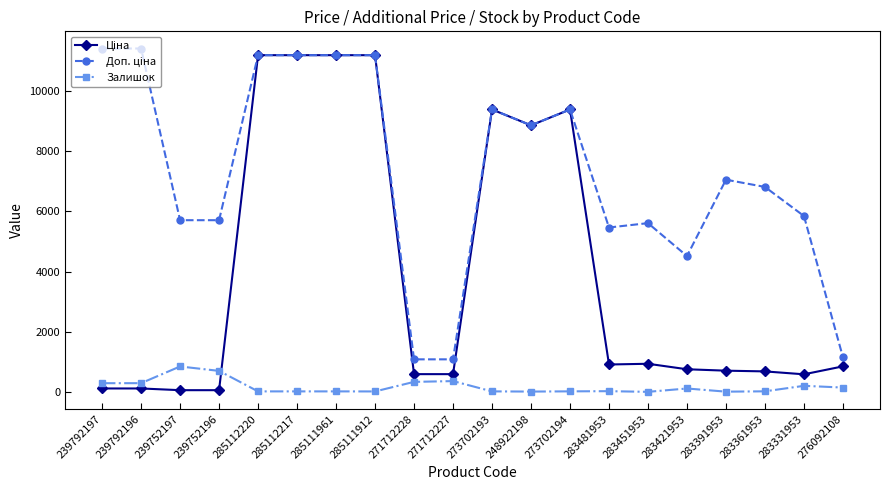

At how many categories does at least one series exceed 10660?

6